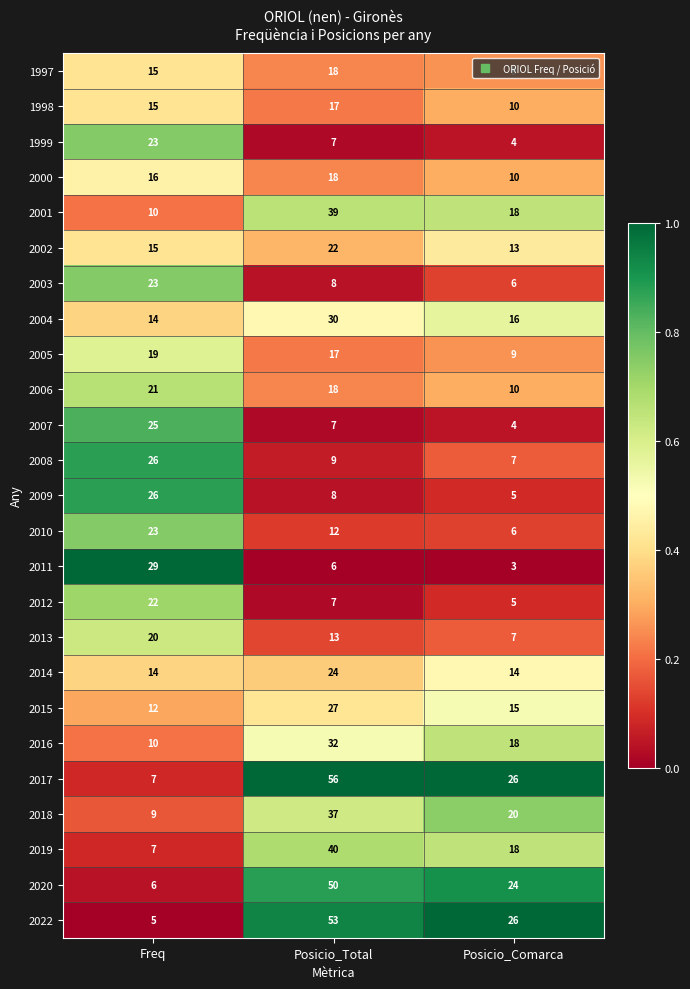

The 2002 series shows 15 at Freq. True or false?

True